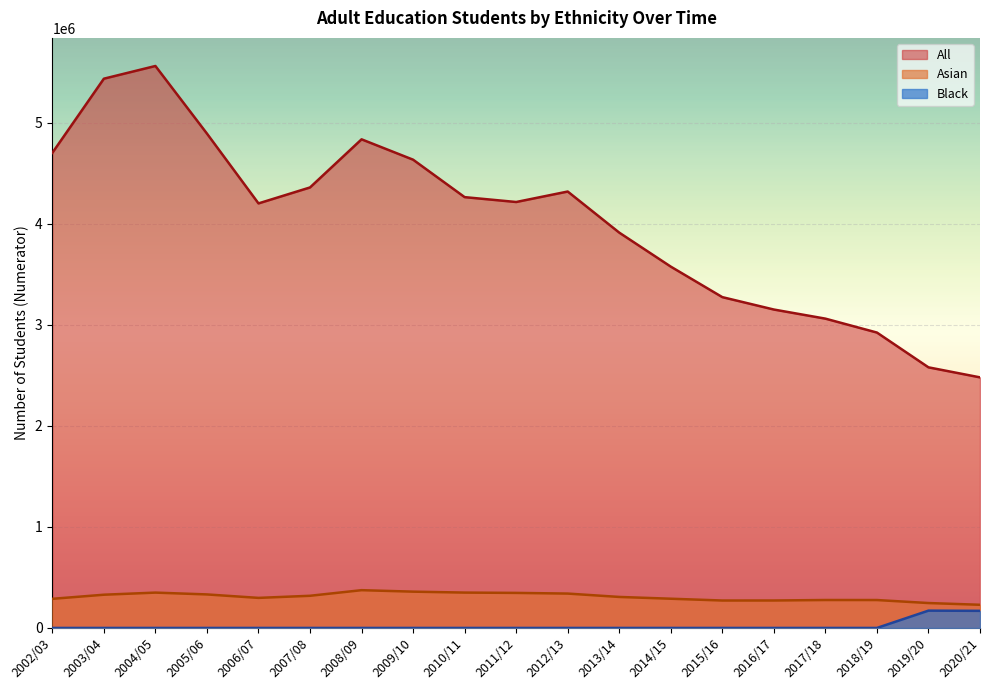

How many data points does each series have?

19